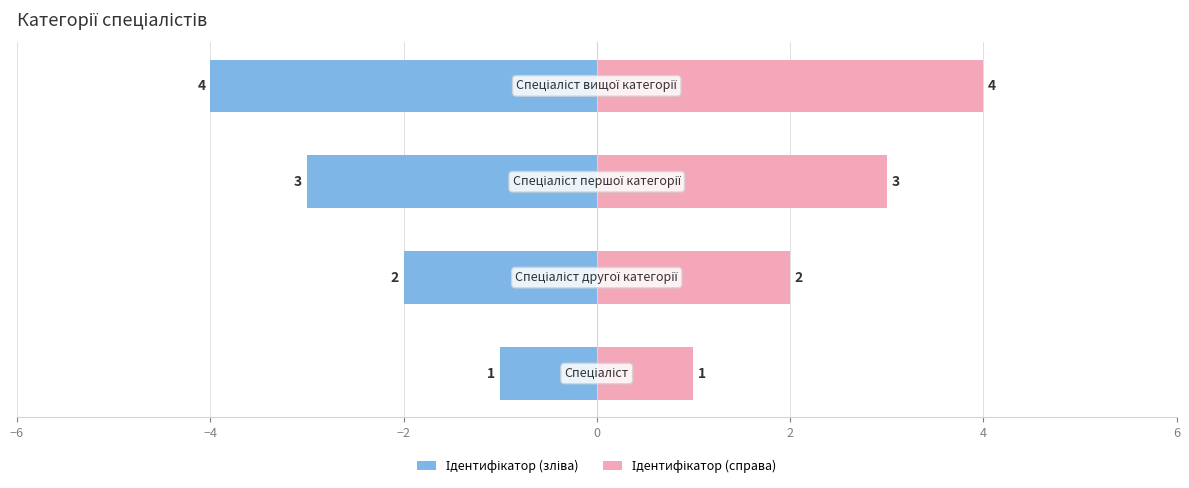

Which series has the largest total across all categories?

Ідентифікатор (справа)